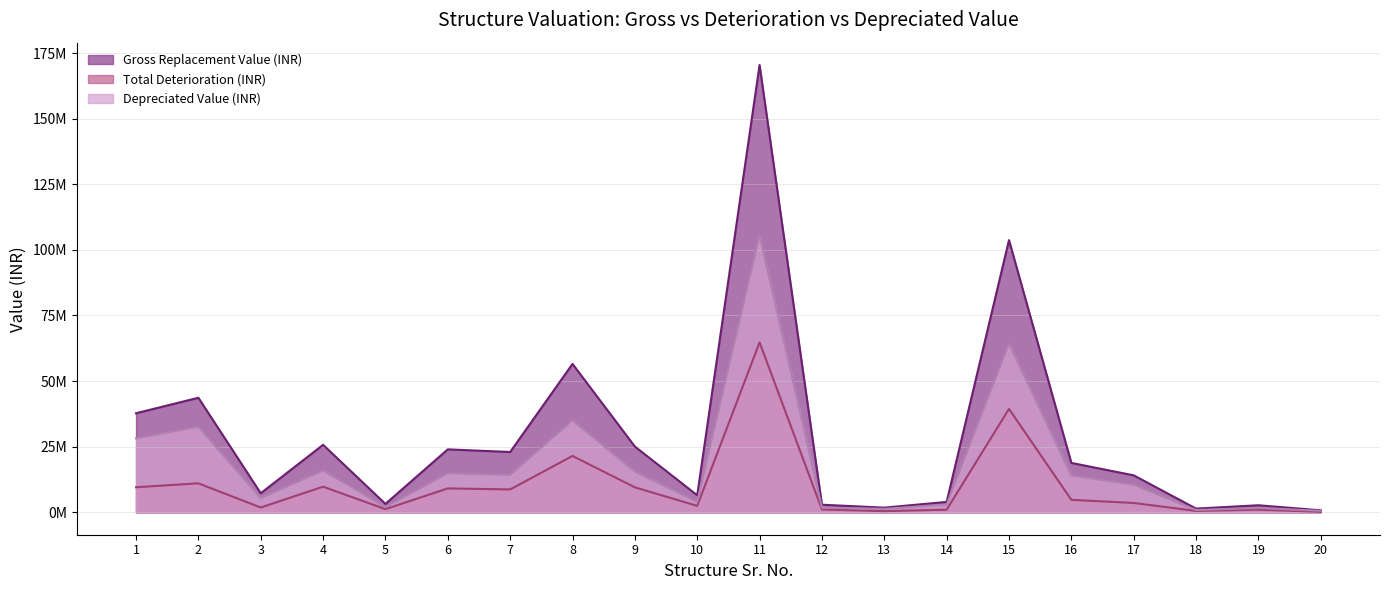

Is it true that Gross Replacement Value (INR) equals 6510006.7 at 10?

True